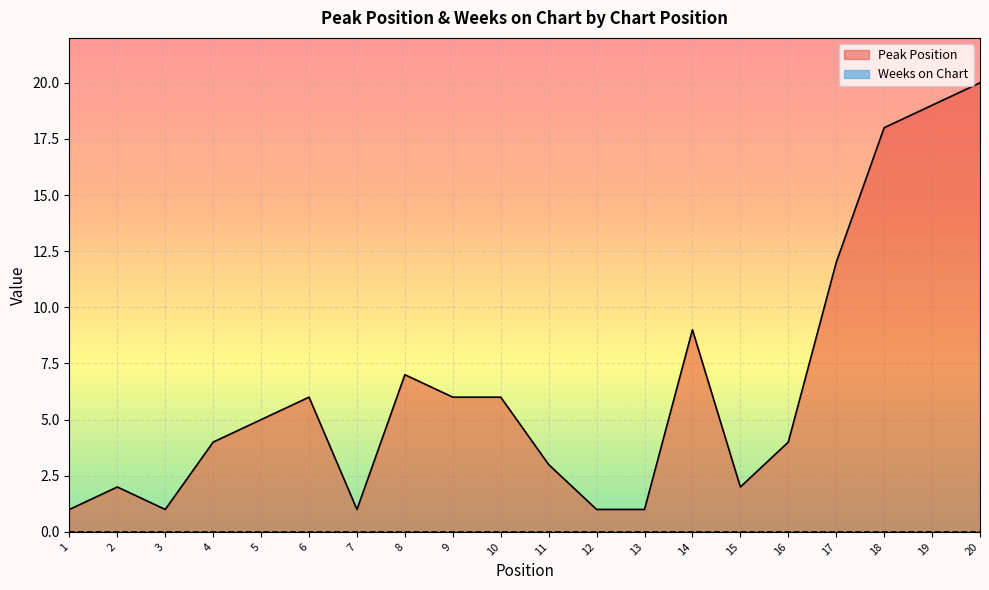

What is the maximum value shown in the chart?

20